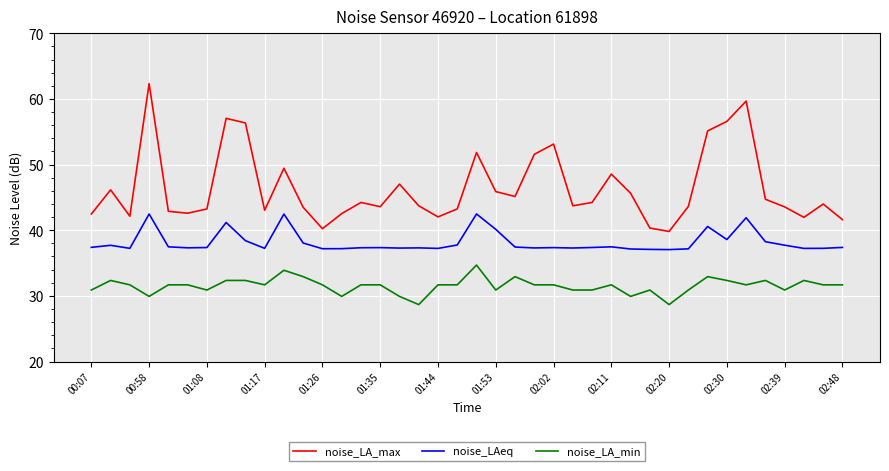

List the series in order of their overall mean, lowest first.

noise_LA_min, noise_LAeq, noise_LA_max